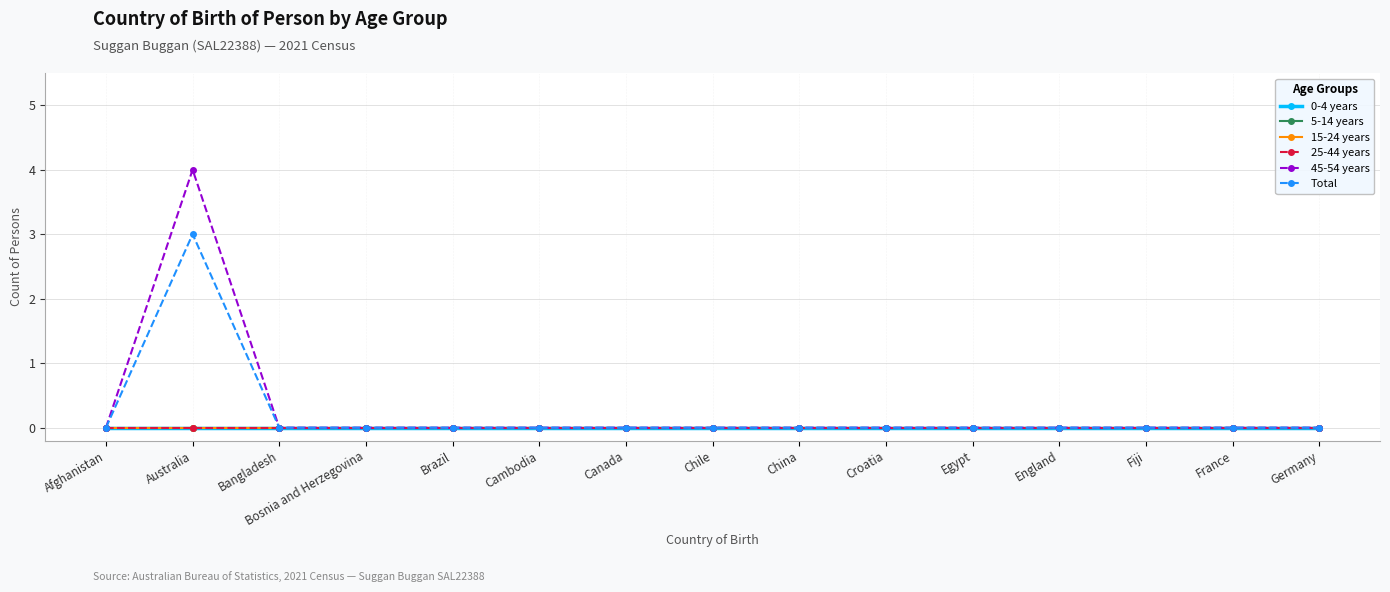

At which label is 15-24 years closest to 0?

Afghanistan